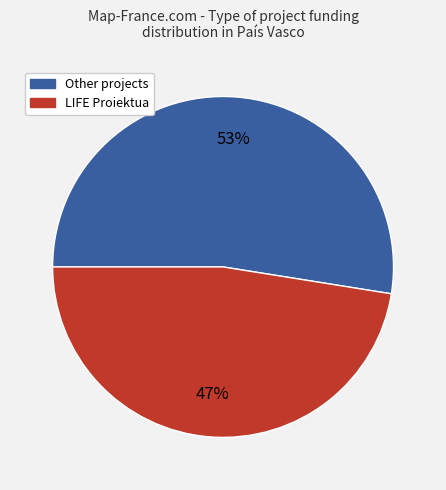

Does any single category account for the majority?

Yes